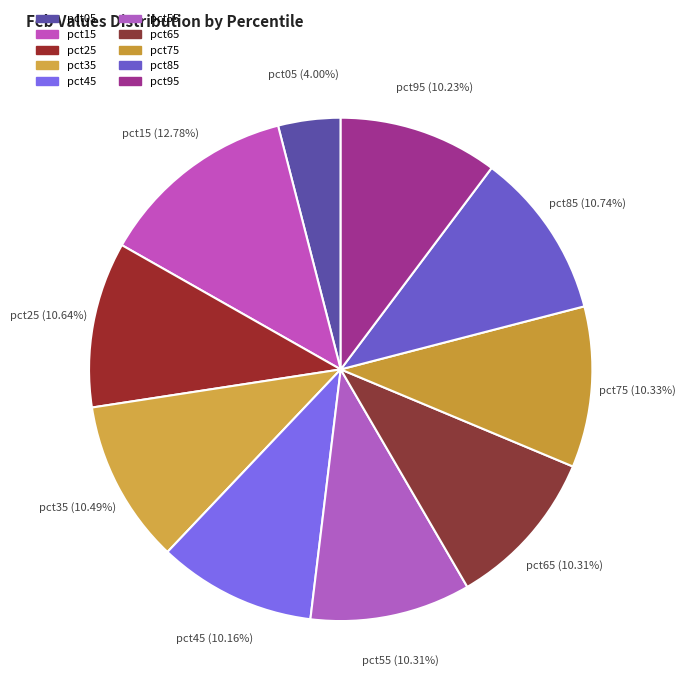

The pct25 slice represents 11% of the pie. True or false?

True